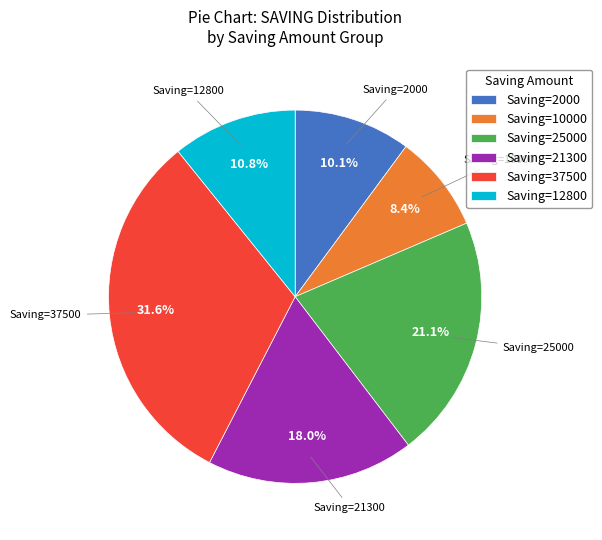

Which category has the biggest portion of the pie?

Saving=37500